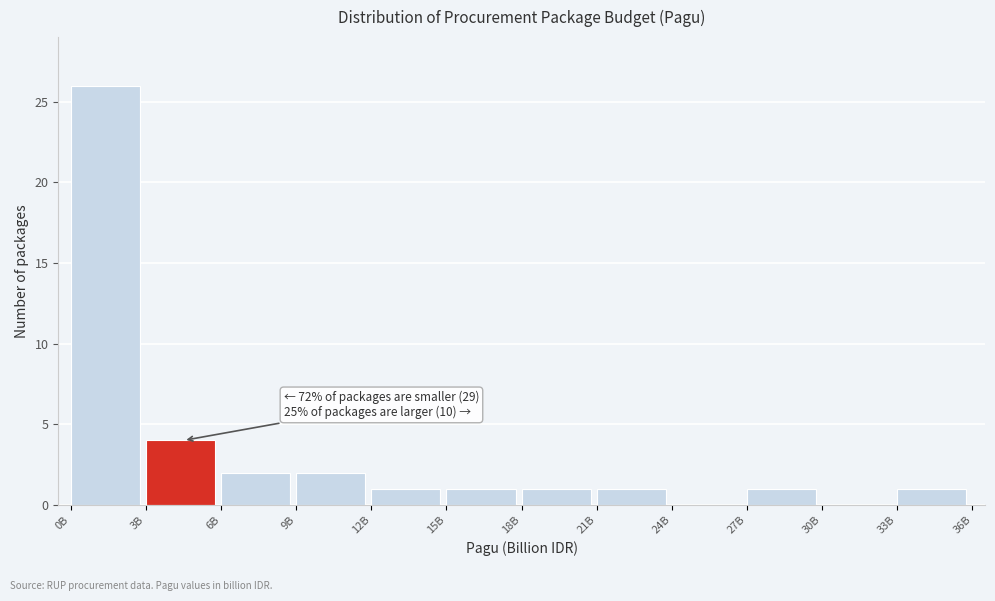

Reading left to right, what are all the values shown in this chart?

0B=26	3B=4	6B=2	9B=2	12B=1	15B=1	18B=1	21B=1	24B=0	27B=1	30B=0	33B=1